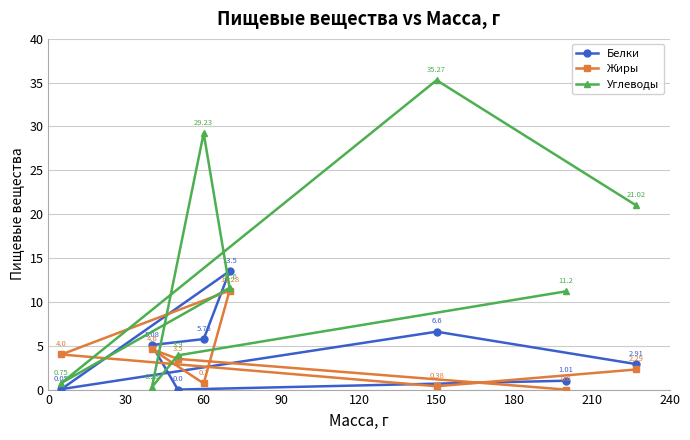

Is this an area chart (filled region under the line)?

No